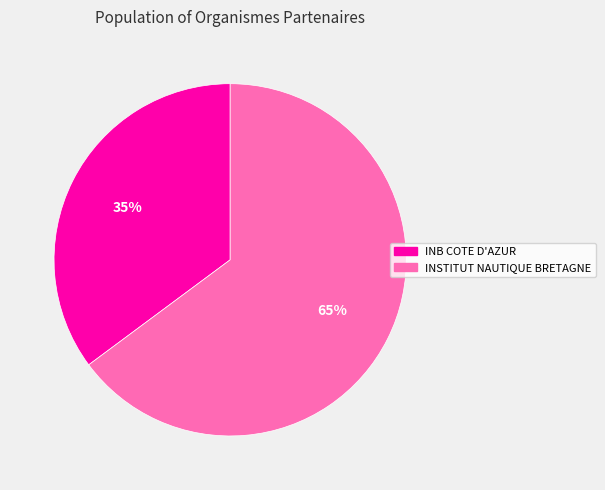

To the nearest percent, what portion does INSTITUT NAUTIQUE BRETAGNE represent?

65%